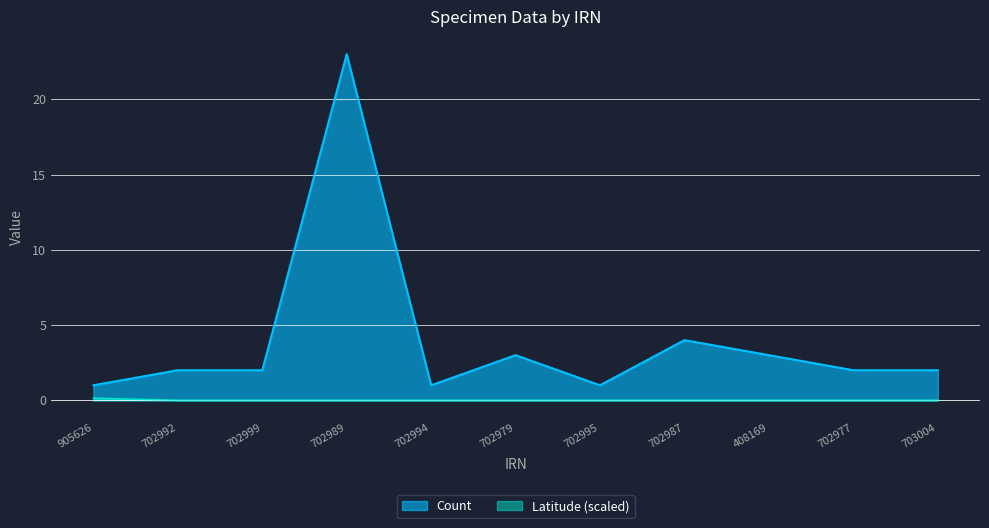

At which label does Count first exceed 2?

702989